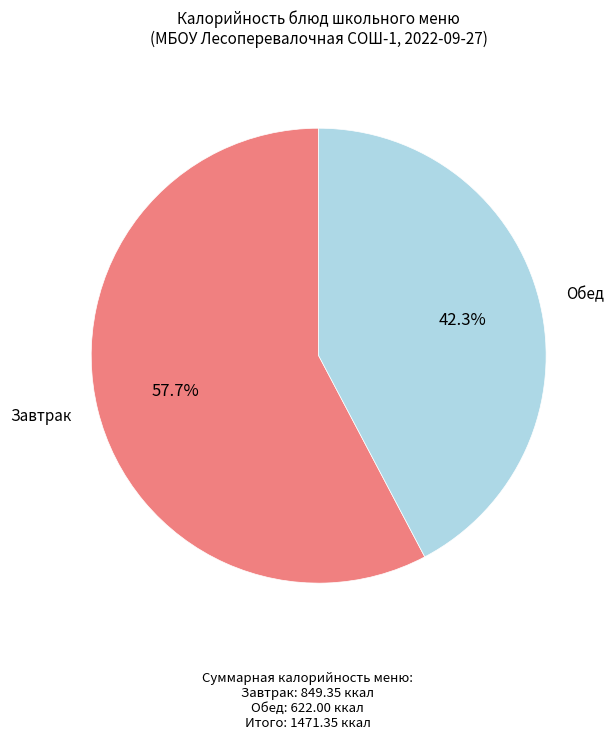

Does any single category account for the majority?

Yes